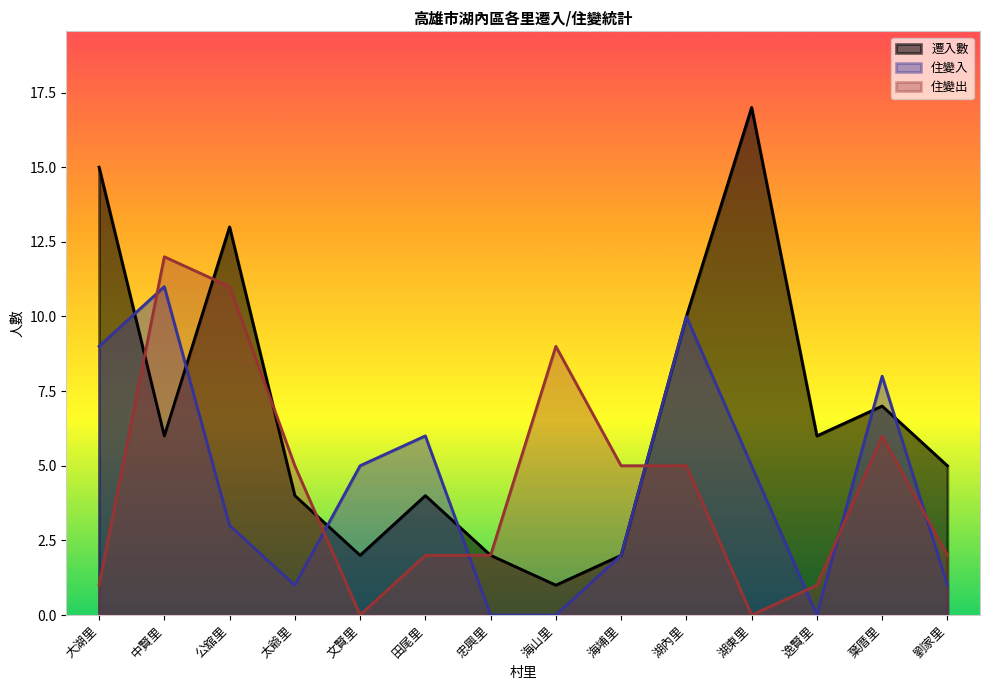

What is the difference between the 遷入數 values at 田尾里 and 湖內里?

6